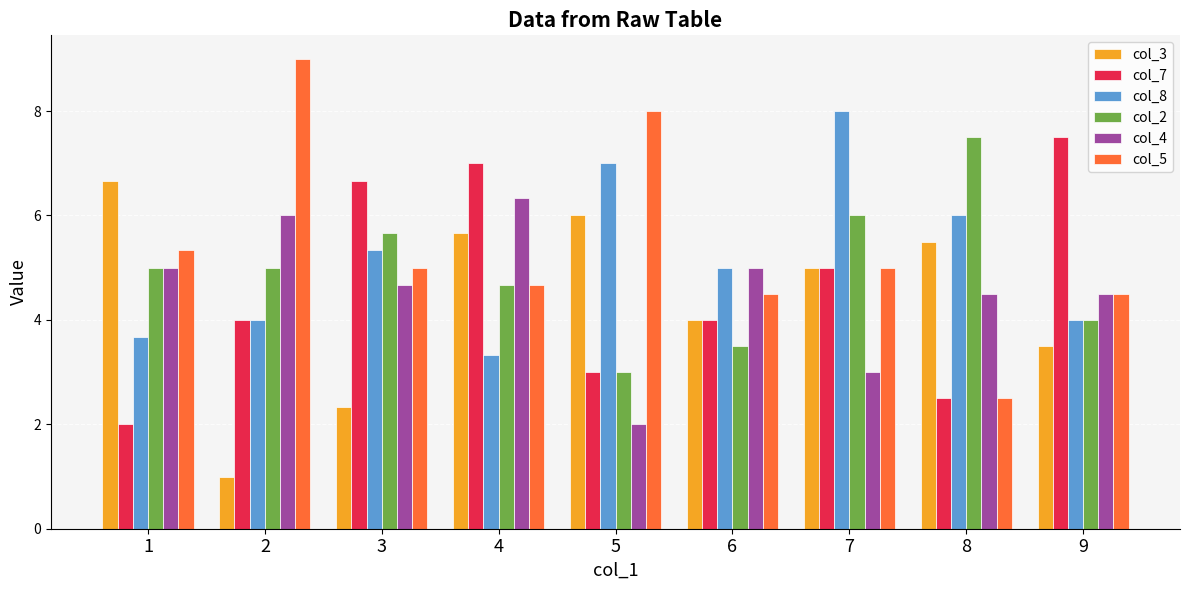

True or false: col_5 has a value of 4.3 at 8.

False